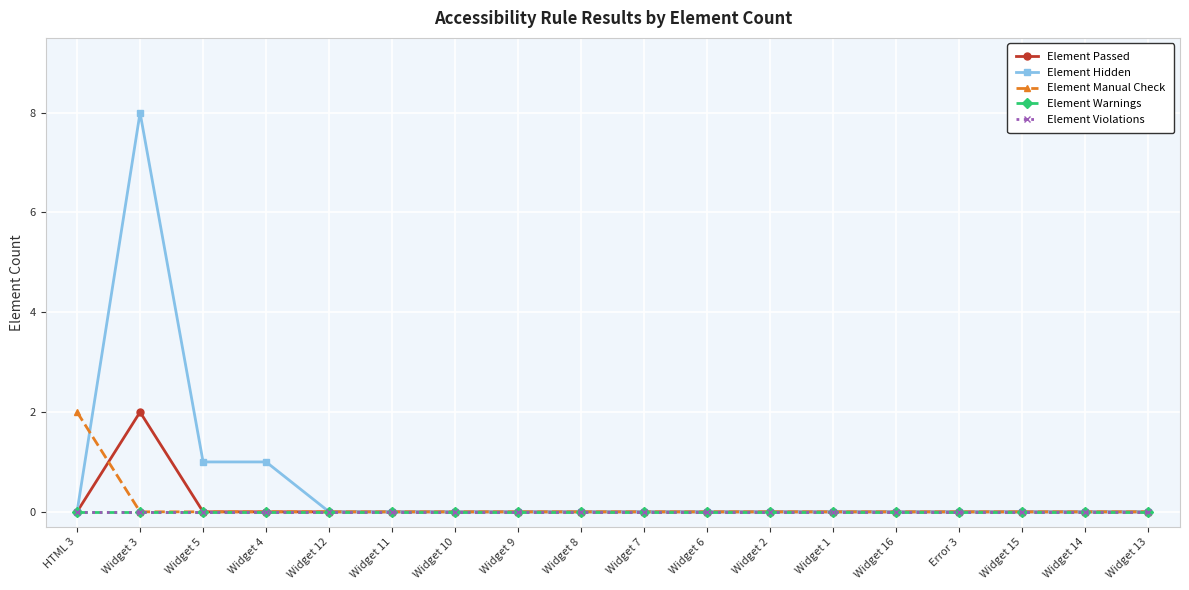

True or false: Element Warnings has more than 2 points higher than both neighbors.

False